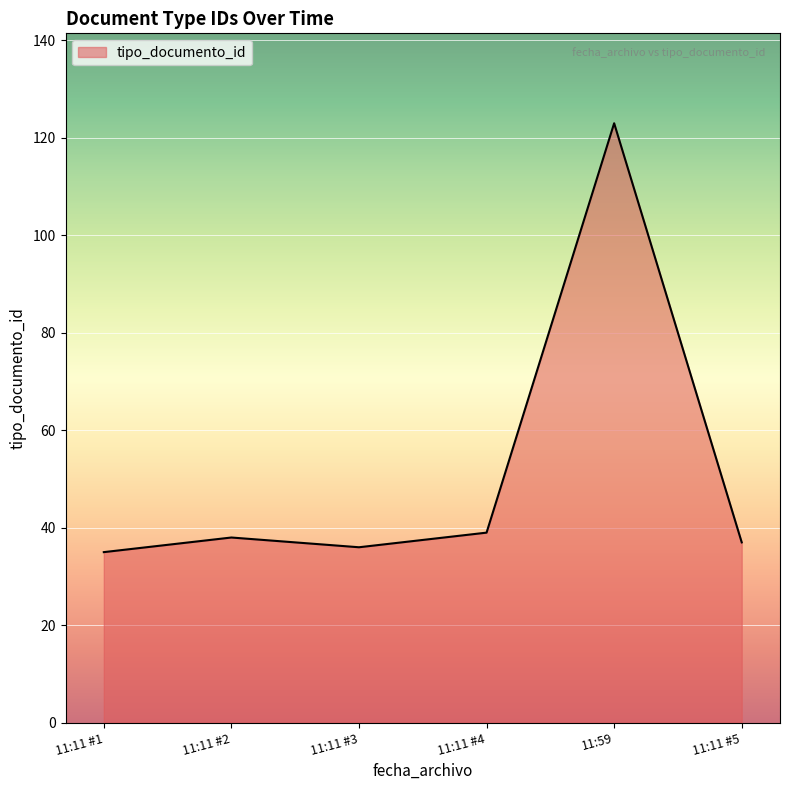

How many interior local valleys (lower than both neighbors) does the data have?

1